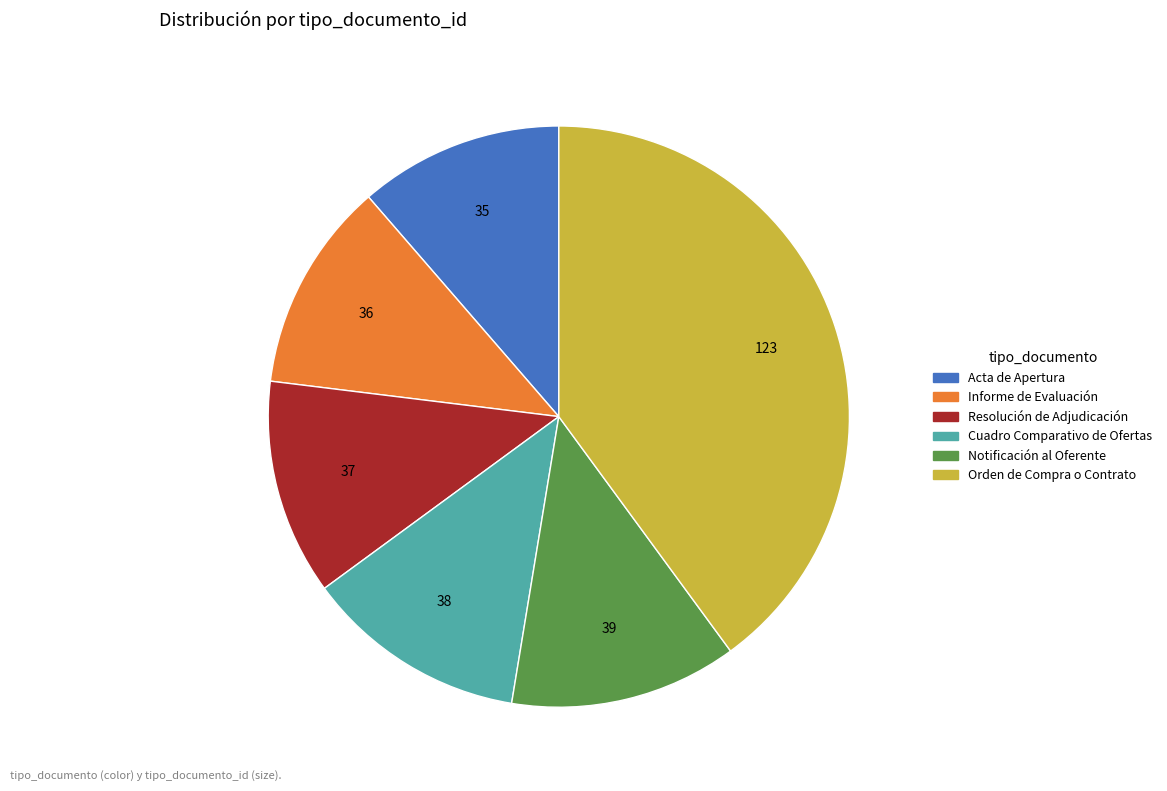

Is the sum of Acta de Apertura and Informe de Evaluación greater than half?

No